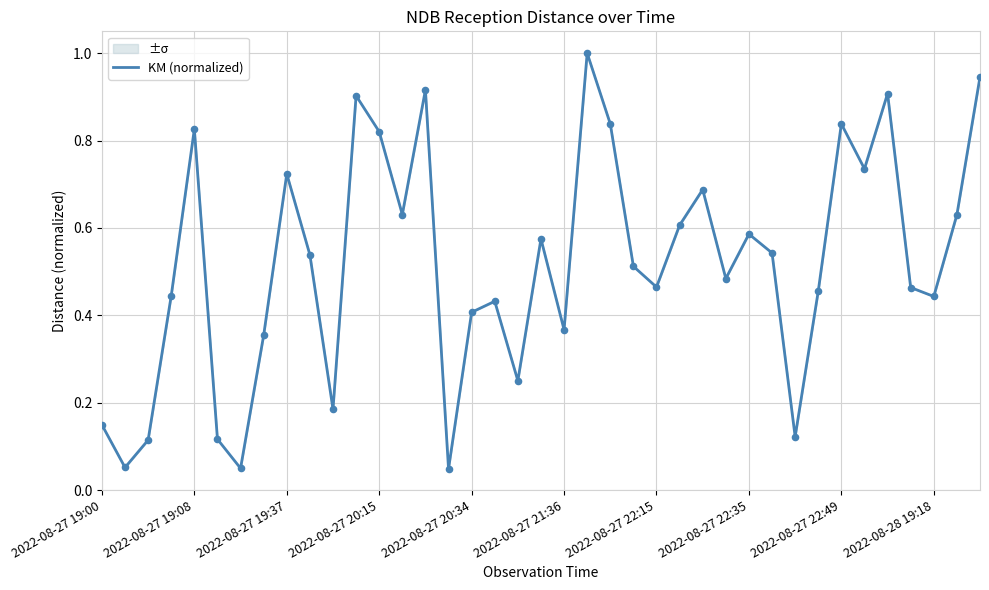

What is the change in value from 22 to 25?

-0.2